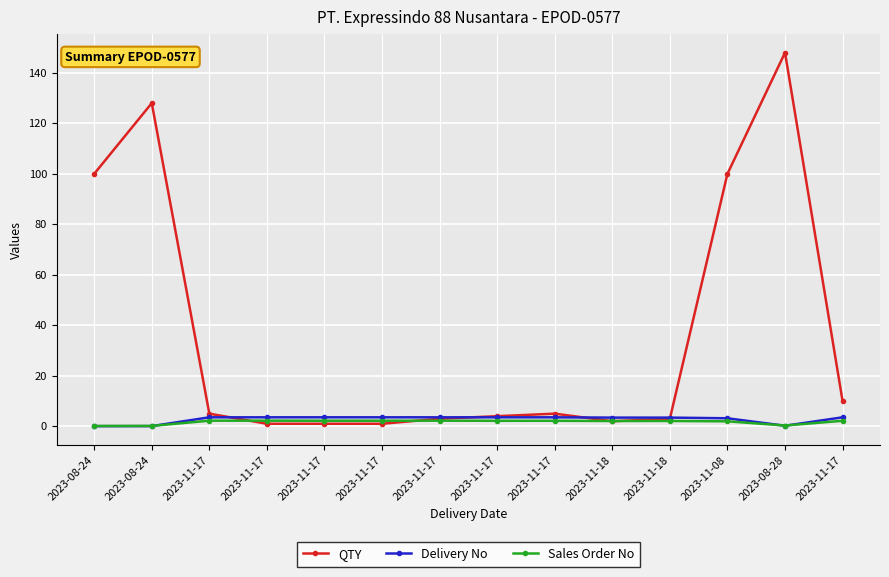

What is the total value across all series at 2023-08-28?

148.5